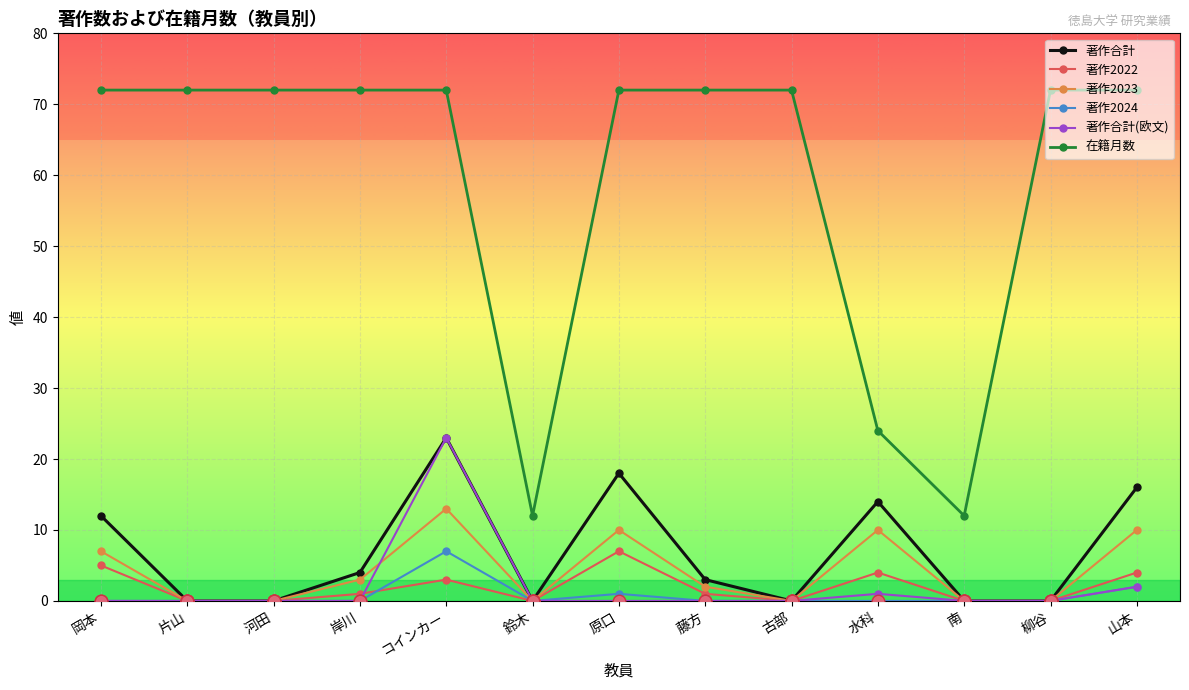

How many values in the 著作2022 series are below 1?

6